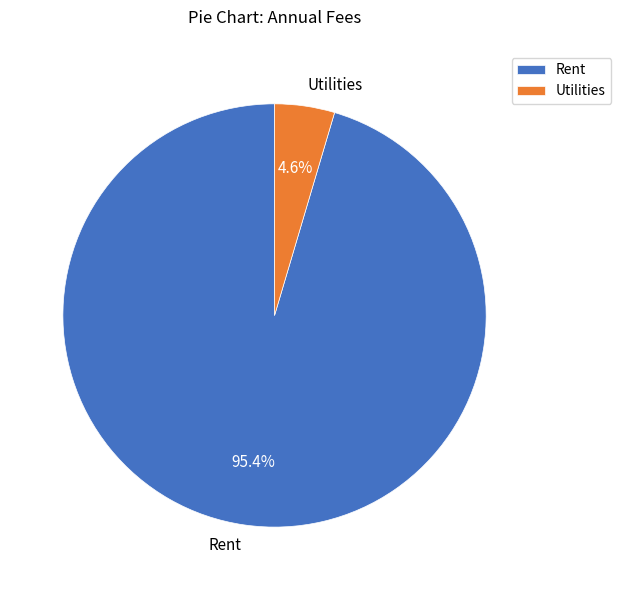

To the nearest percent, what percentage of the pie is Utilities?

5%